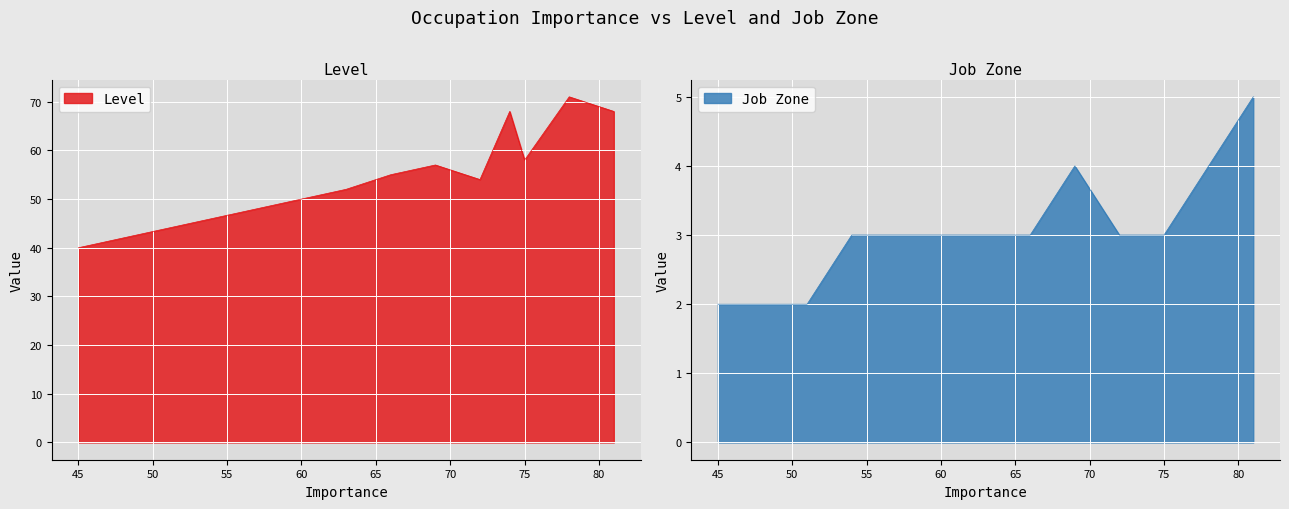

True or false: Level and Job Zone cross at least once.

False